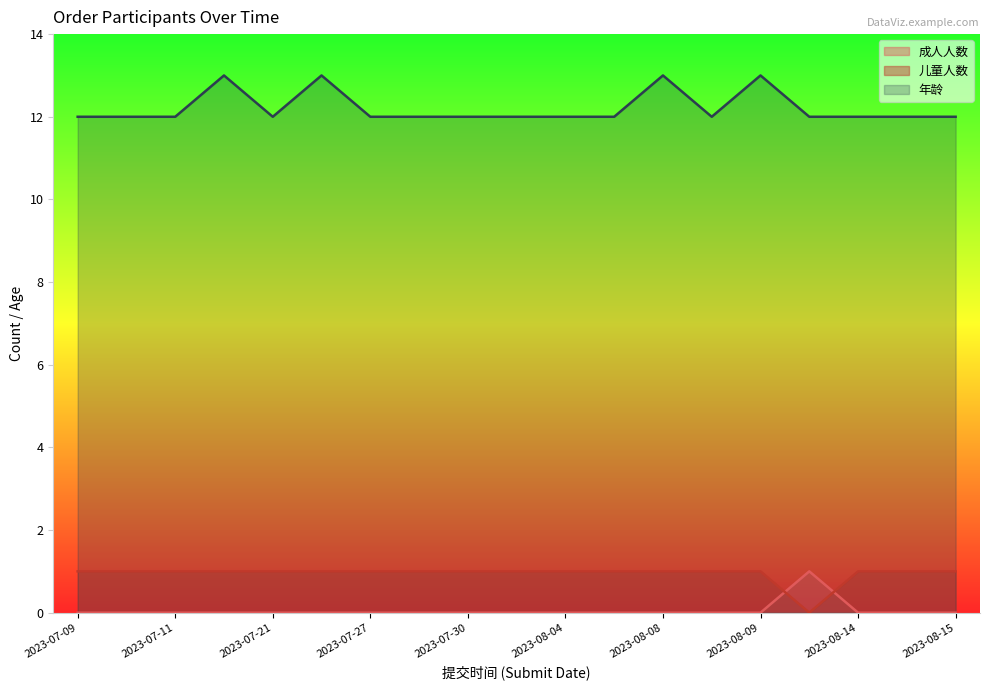

What is the difference between the second highest and minimum values in the 年龄 series?

1